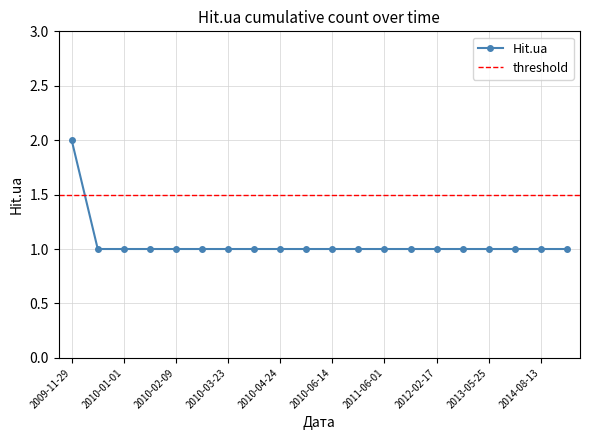

How many data points does each series have?

20